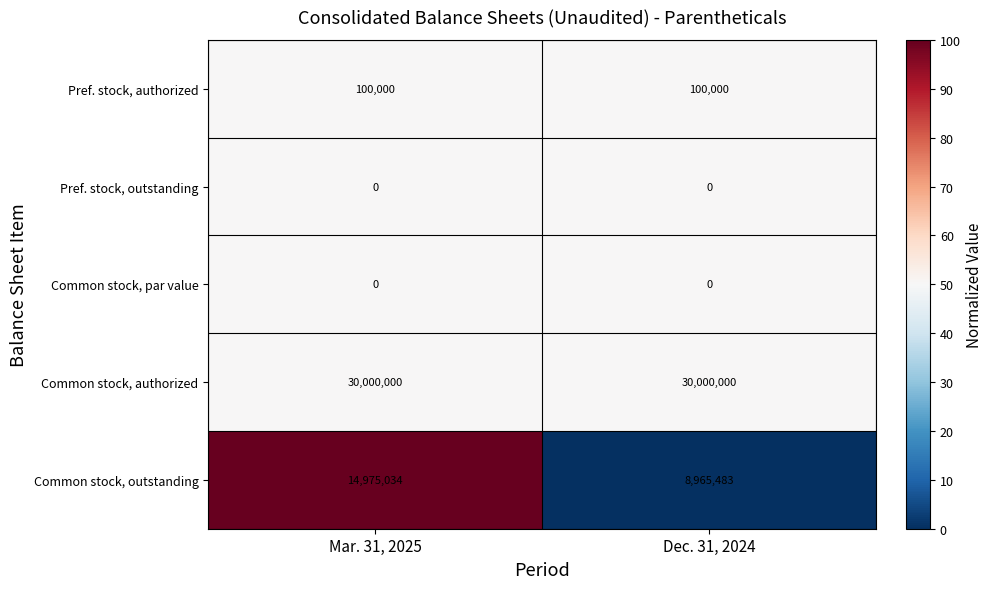

At which category is the sum across all series the highest?

Mar. 31, 2025